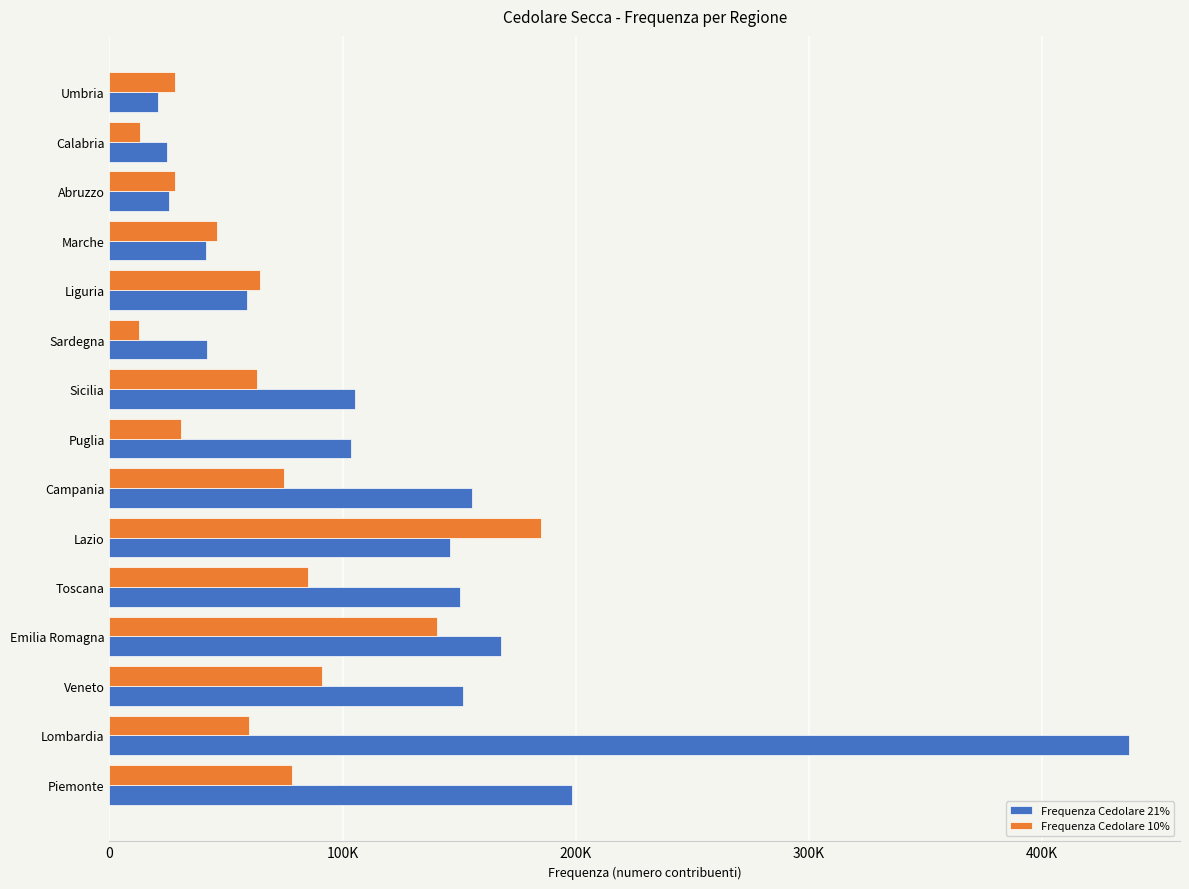

What are all the series names shown in the legend?

Frequenza Cedolare 21%, Frequenza Cedolare 10%